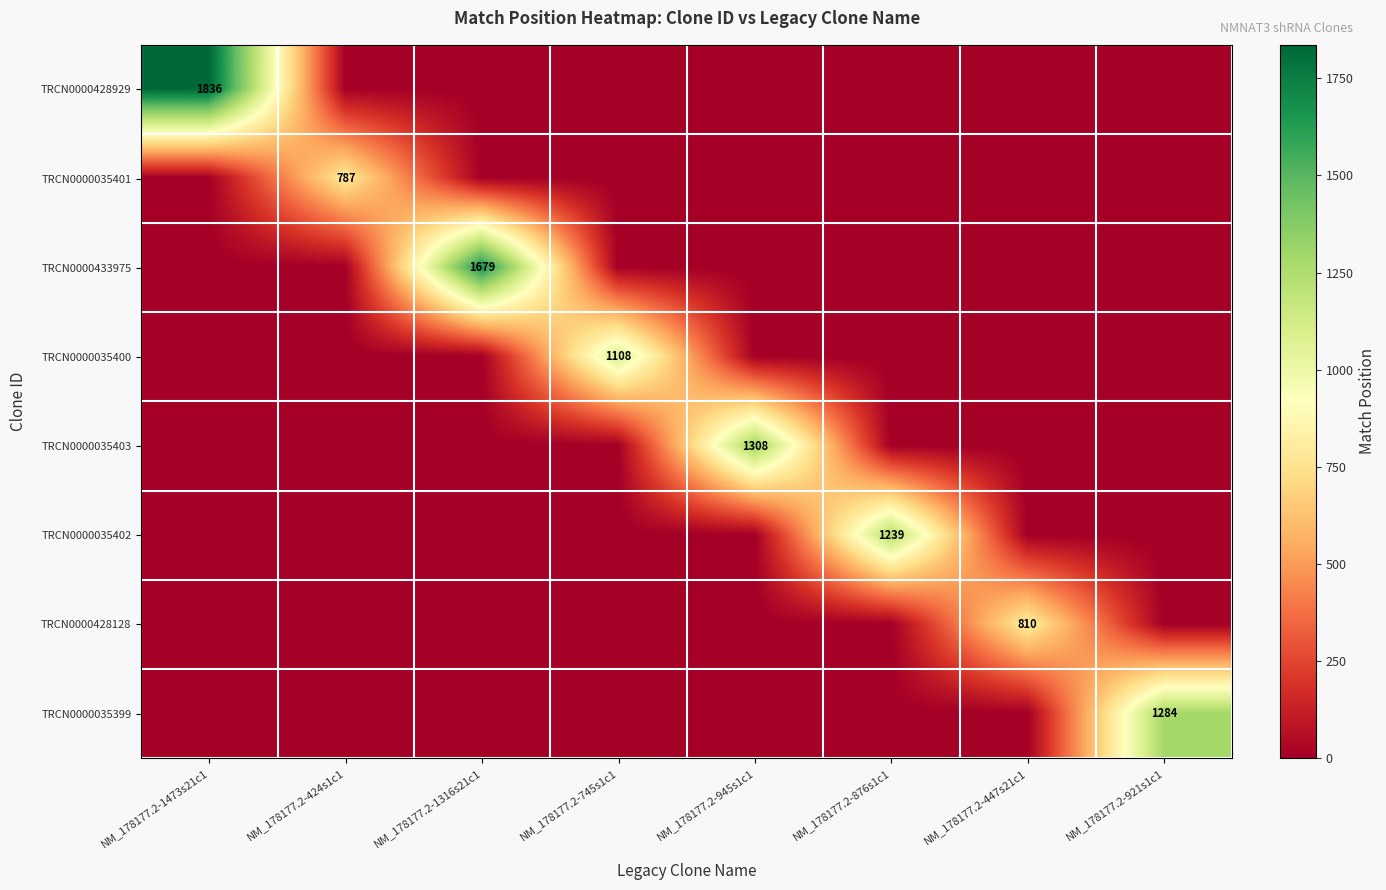

What is the spread (max minus min) of values at NM_178177.2-447s21c1?

810